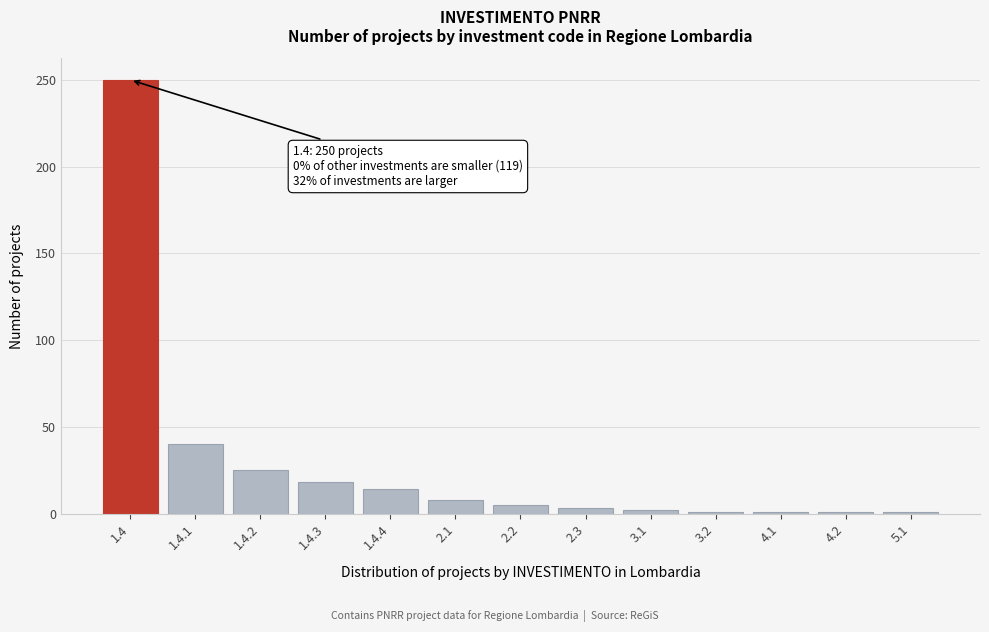

At which label is the value closest to 125?

1.4.1